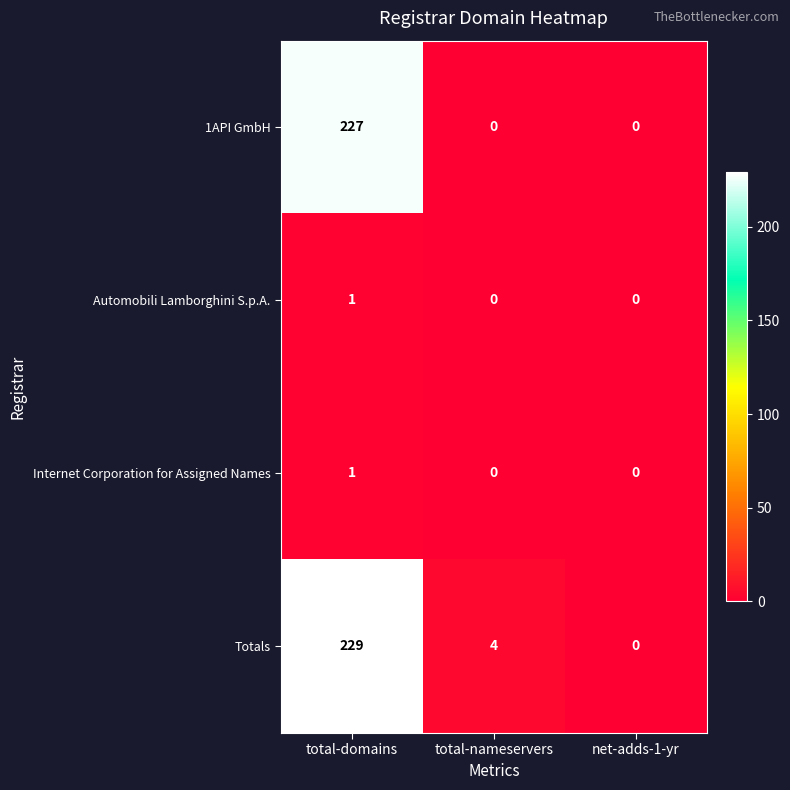

Is the value of Totals at total-nameservers greater than the value of 1API GmbH at net-adds-1-yr?

Yes